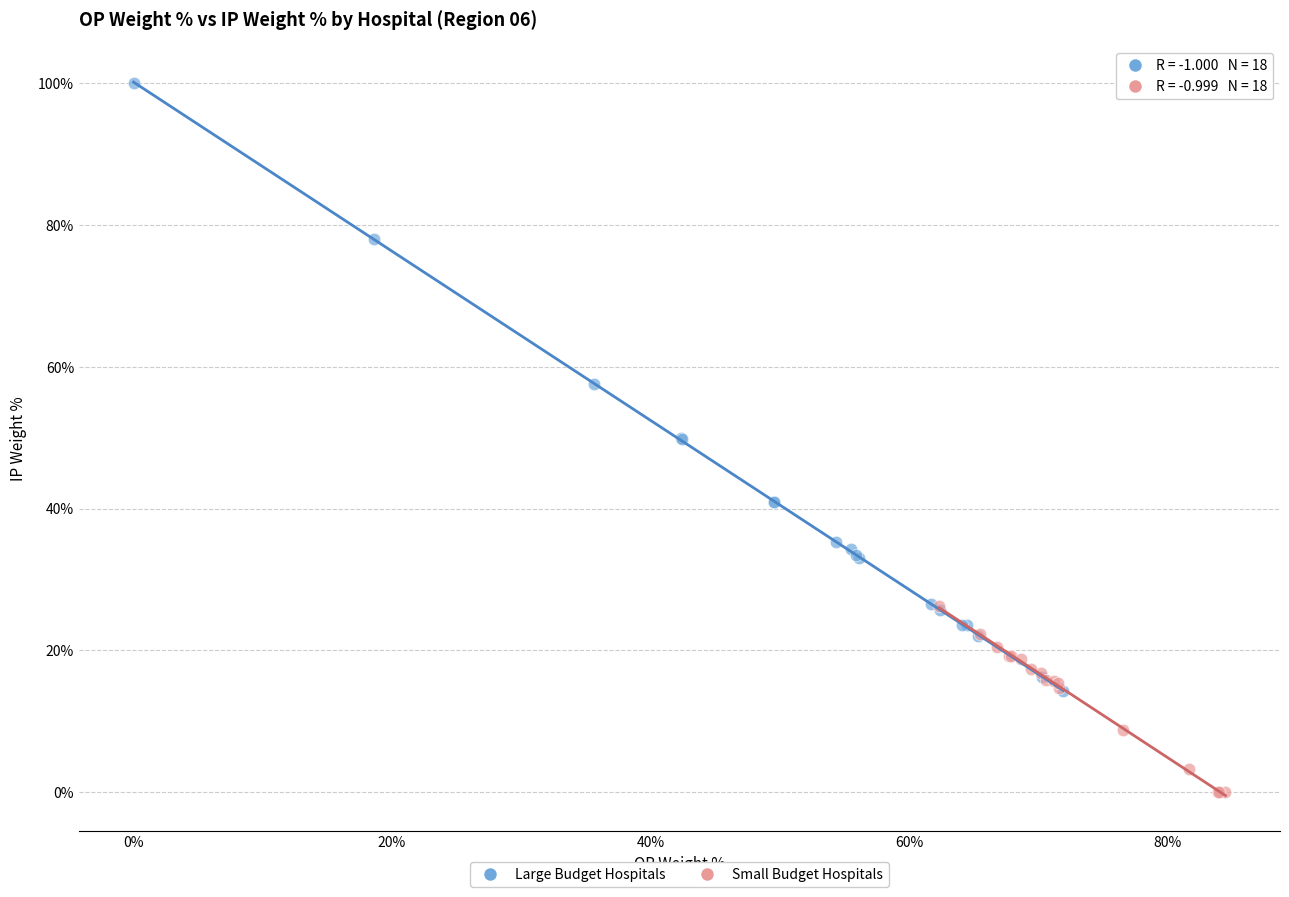

Which series has the largest Y range (max minus min)?

Large Budget Hospitals